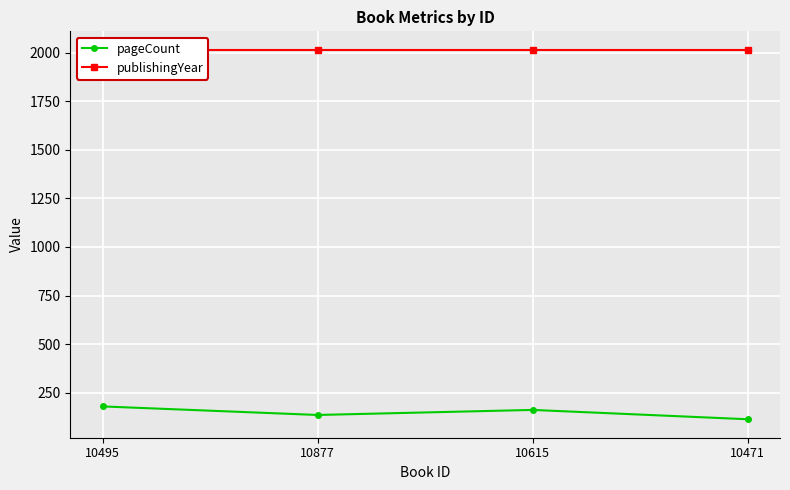

Is it true that publishingYear equals 3350 at 10471?

False